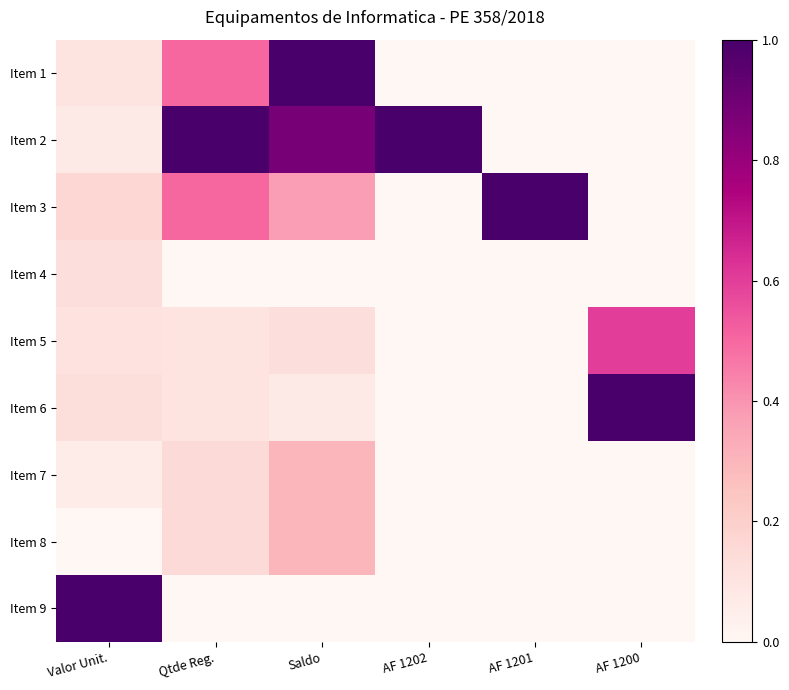

Which series changed the most between Valor Unit. and AF 1200?

Item 9